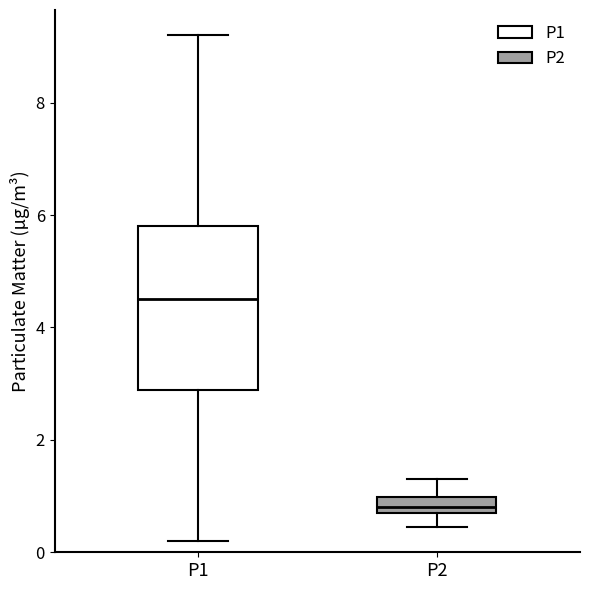

Where does the lower whisker of the box for P2 end on the y-axis? The values are not printed on the chart, so give them approximately, as read against the axis.

0.4